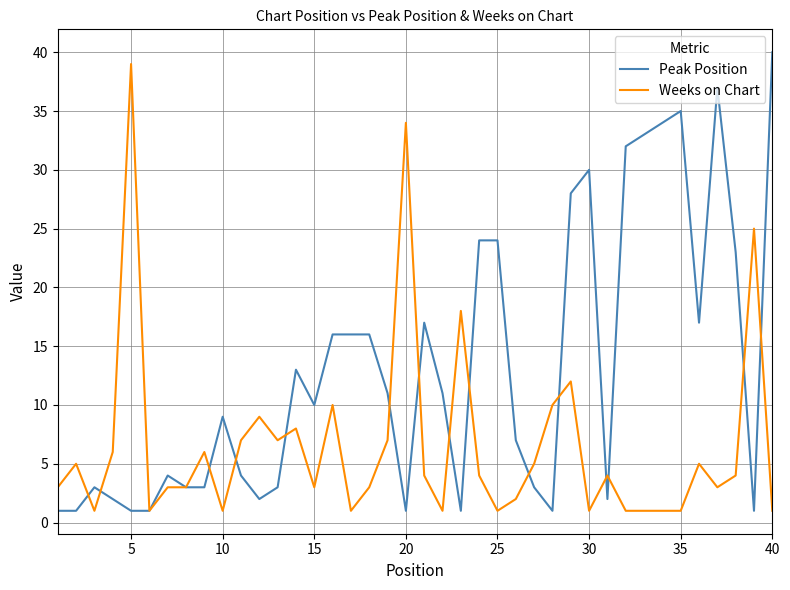

What is the greatest value displayed?

40